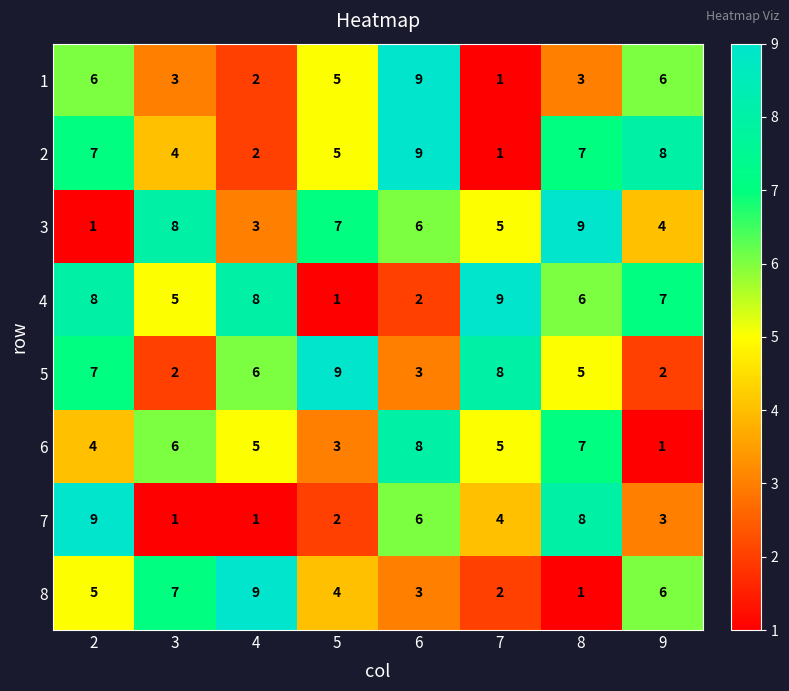

What is the difference between the highest and lowest values at 5?

8